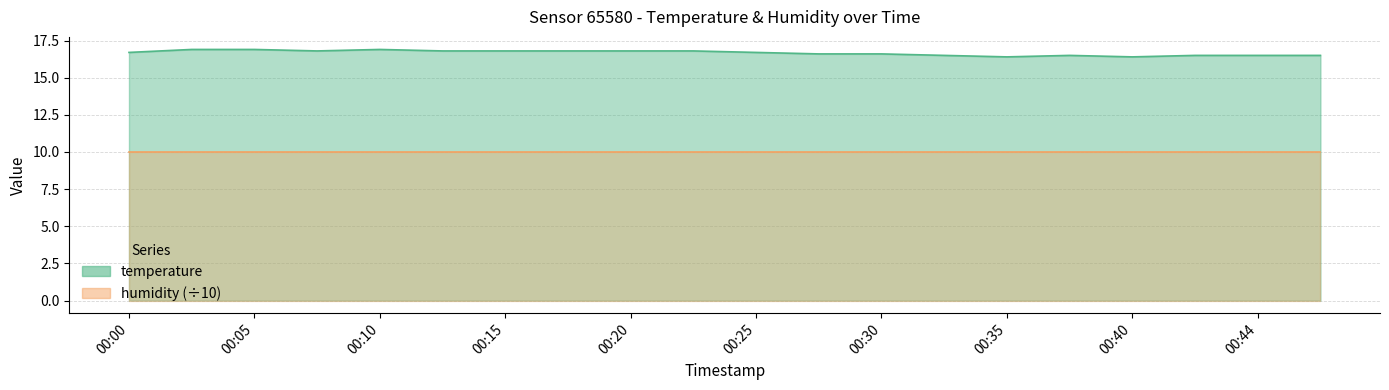

What is the change in value from 00:15 to 00:47?

-0.3